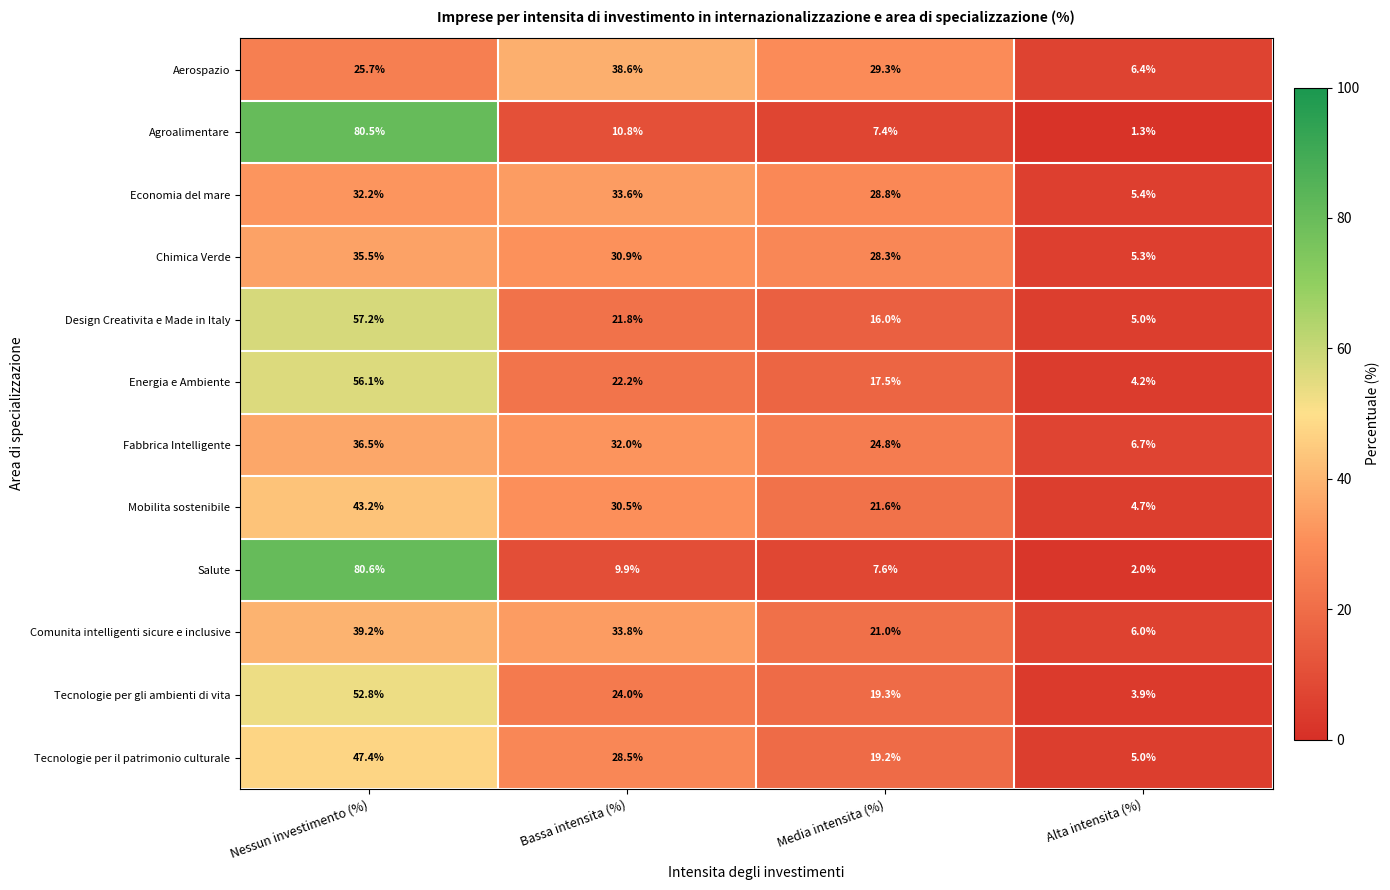

Read the Salute value at Alta intensita (%).

2.0